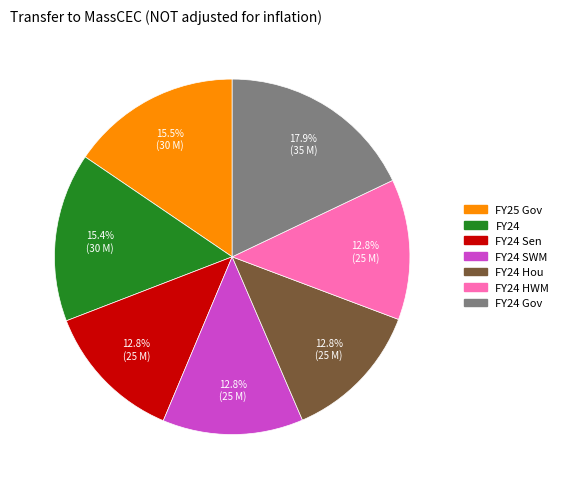

Is there a majority slice in this chart?

No